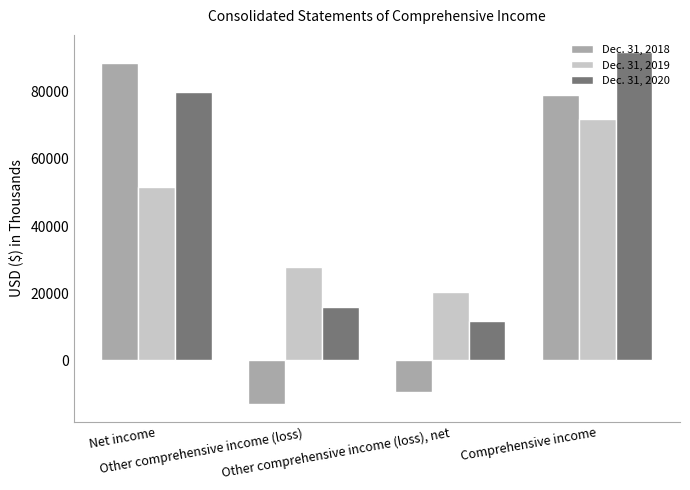

How many data points in Dec. 31, 2019 are less than 51559?

2